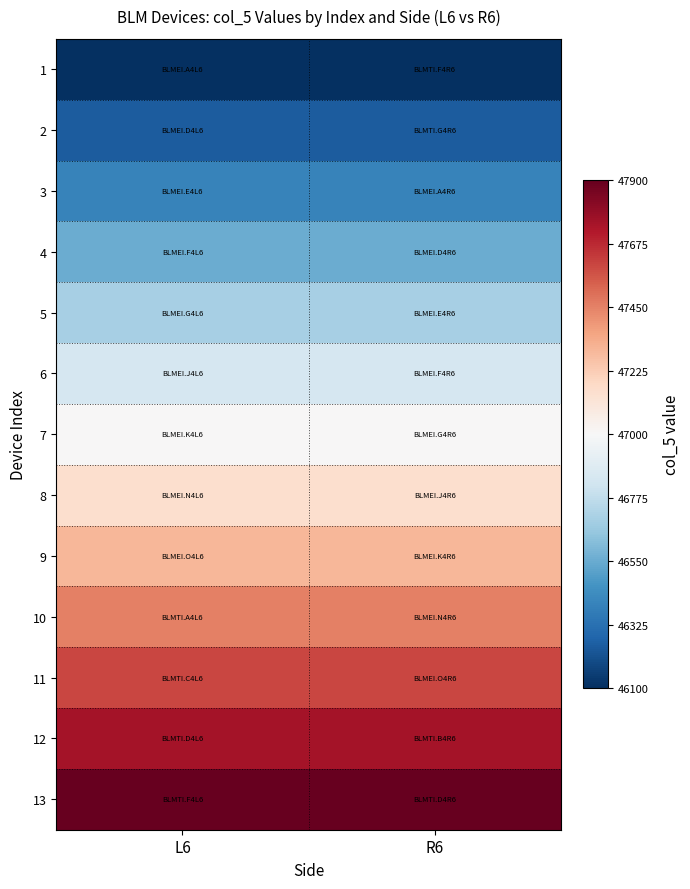

Reading left to right, what are all the values shown in this chart?

1: L6=46100	R6=46100
2: L6=46250	R6=46250
3: L6=46400	R6=46400
4: L6=46550	R6=46550
5: L6=46700	R6=46700
6: L6=46850	R6=46850
7: L6=47000	R6=47000
8: L6=47150	R6=47150
9: L6=47300	R6=47300
10: L6=47450	R6=47450
11: L6=47600	R6=47600
12: L6=47750	R6=47750
13: L6=47900	R6=47900